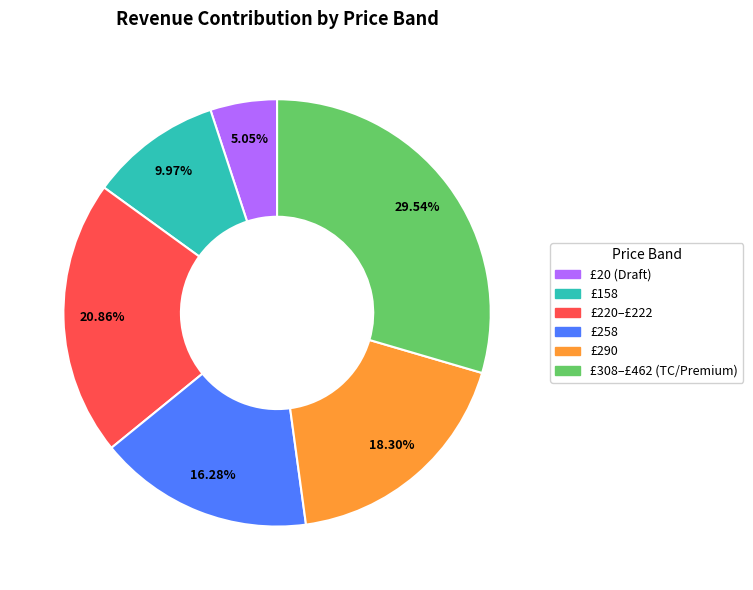

Does any single category account for the majority?

No